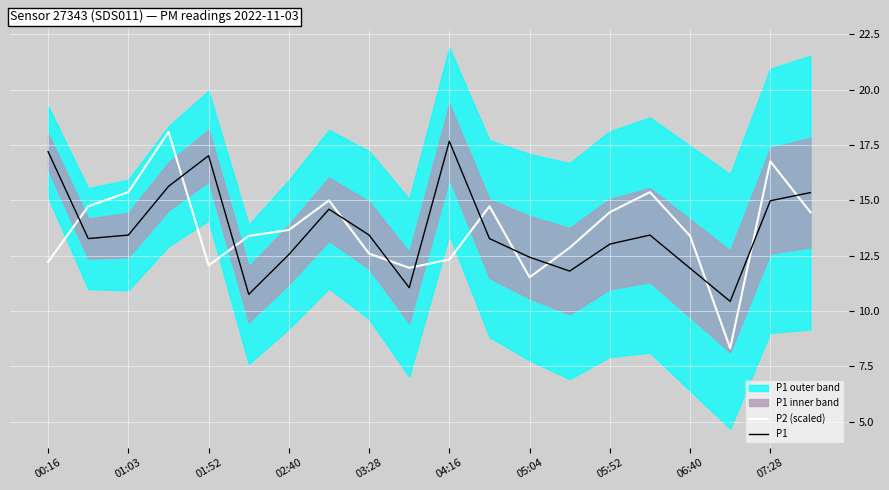

How many data points does each series have?

20